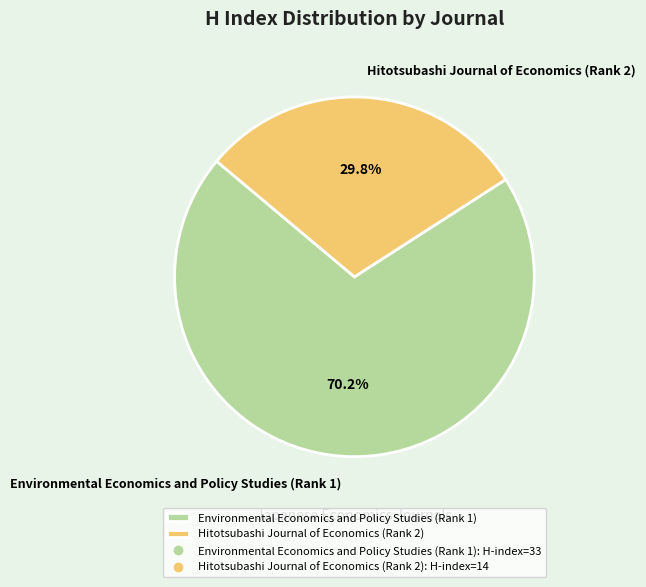

Which category has the smallest portion of the pie?

Hitotsubashi Journal of Economics (Rank 2)